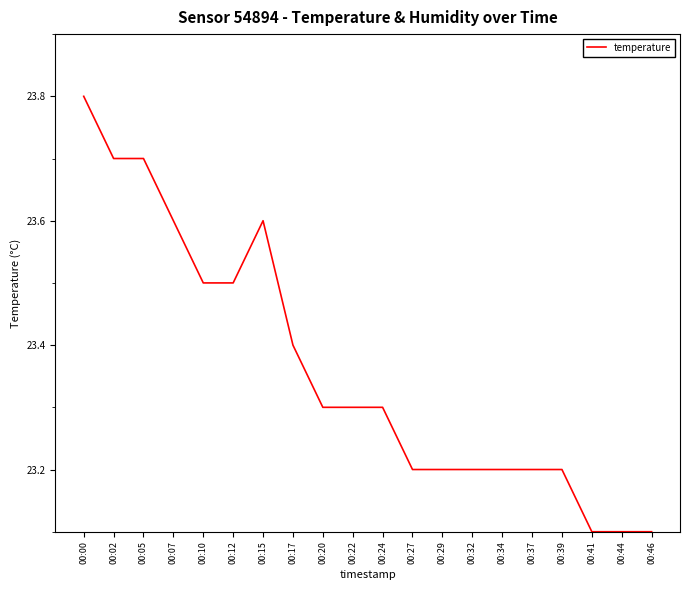

Reading left to right, what are all the values shown in this chart?

00:00=23.8	00:02=23.7	00:05=23.7	00:07=23.6	00:10=23.5	00:12=23.5	00:15=23.6	00:17=23.4	00:20=23.3	00:22=23.3	00:24=23.3	00:27=23.2	00:29=23.2	00:32=23.2	00:34=23.2	00:37=23.2	00:39=23.2	00:41=23.1	00:44=23.1	00:46=23.1